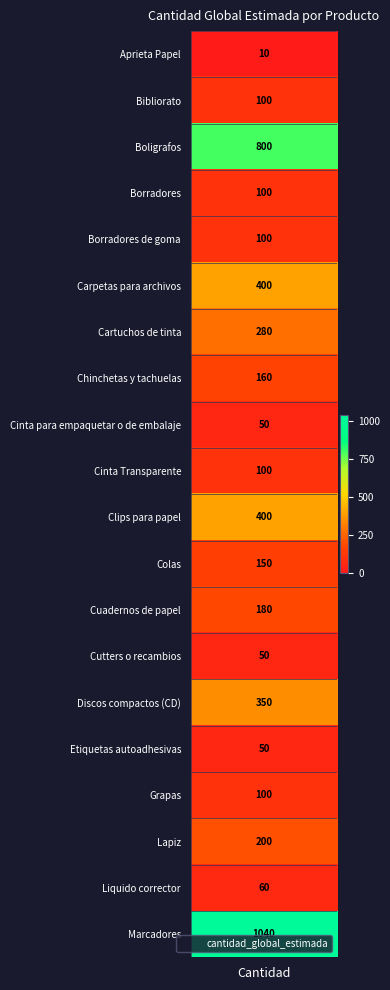

Where is the data nearest to the value 525?

Carpetas para archivos